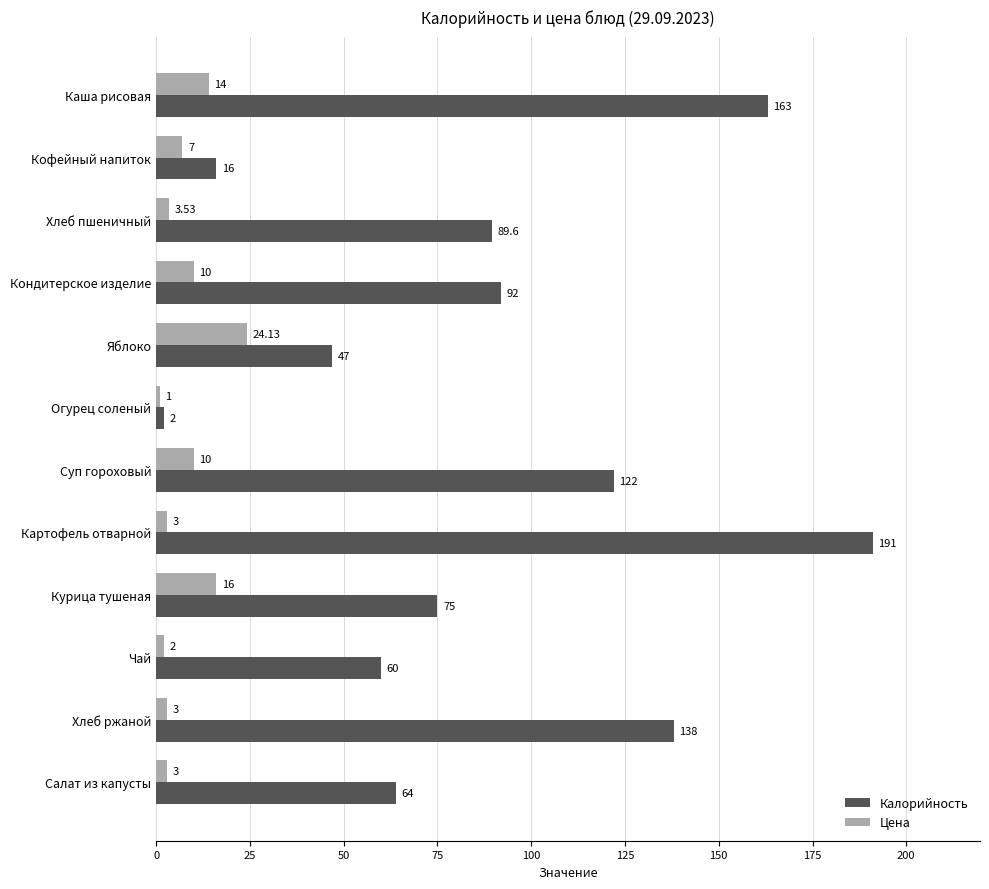

Which series has the largest range (max minus min)?

Калорийность